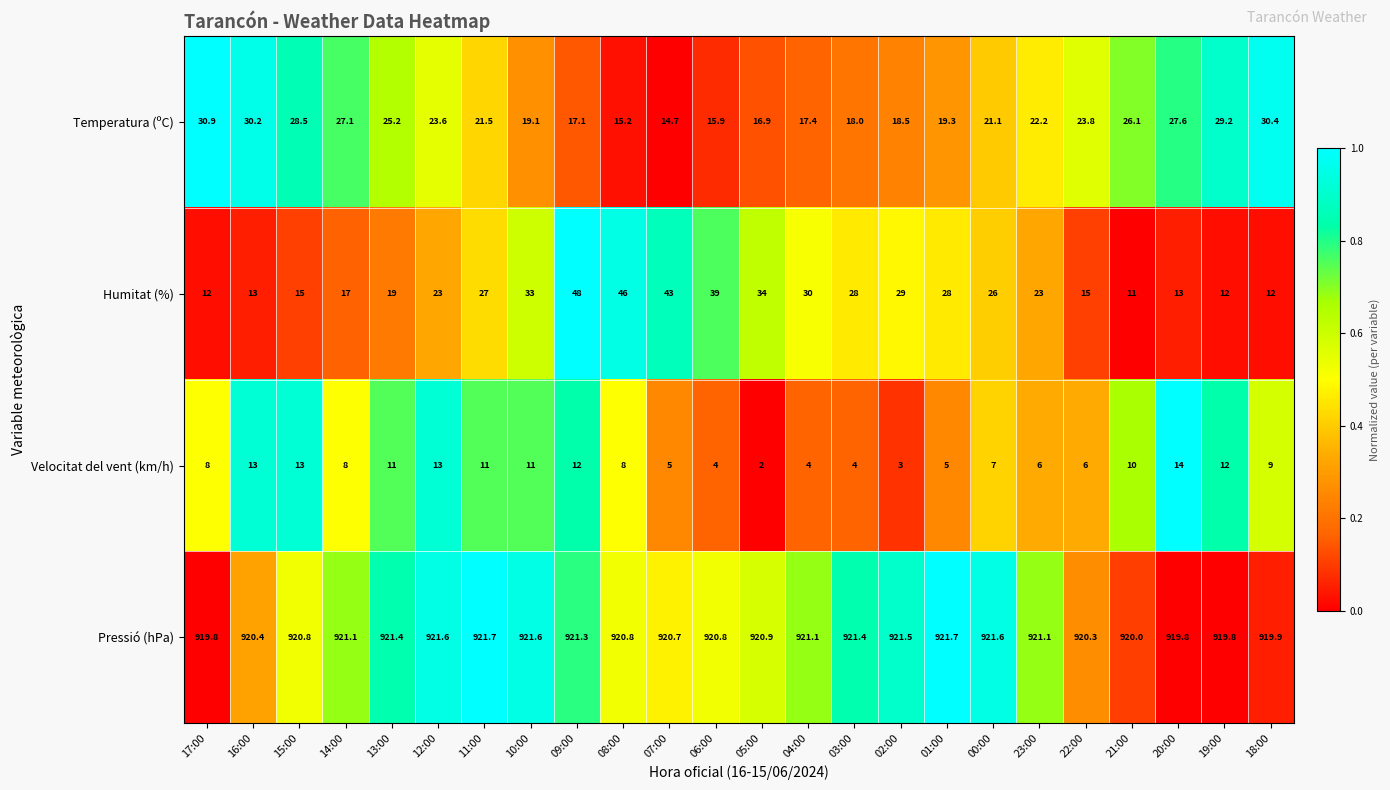

What is the maximum value shown in the chart?

921.7